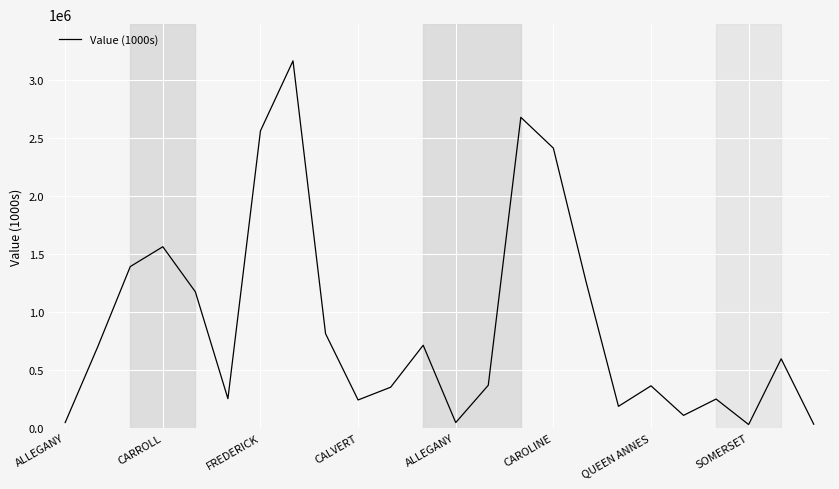

How many series are shown in this chart?

1